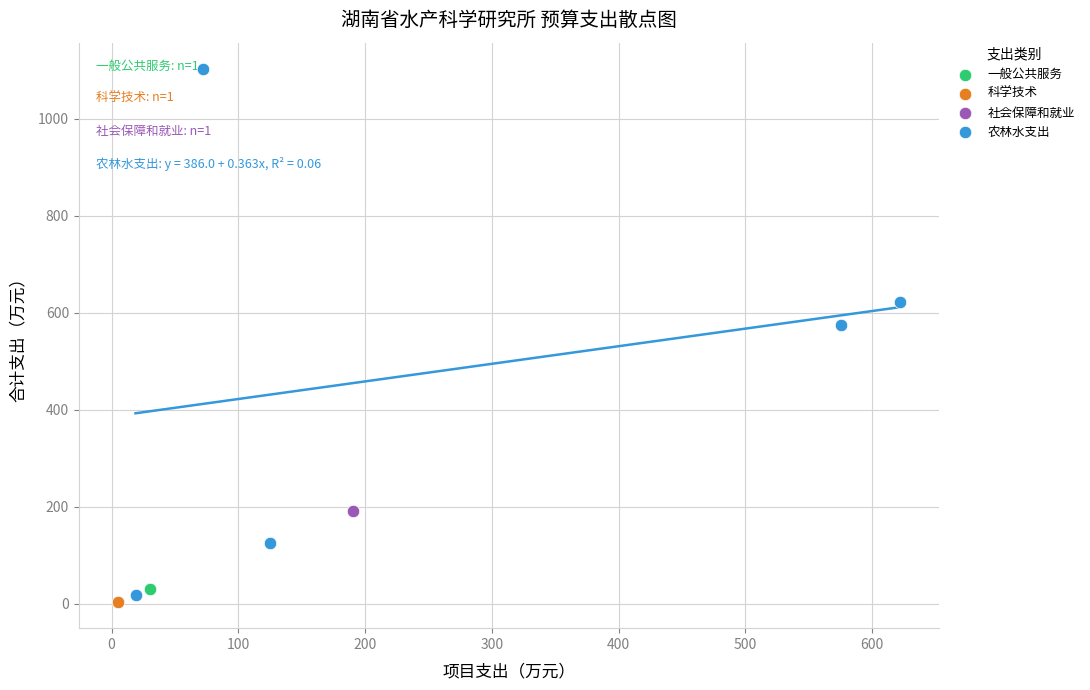

What are all the series names shown in the legend?

一般公共服务, 科学技术, 社会保障和就业, 农林水支出